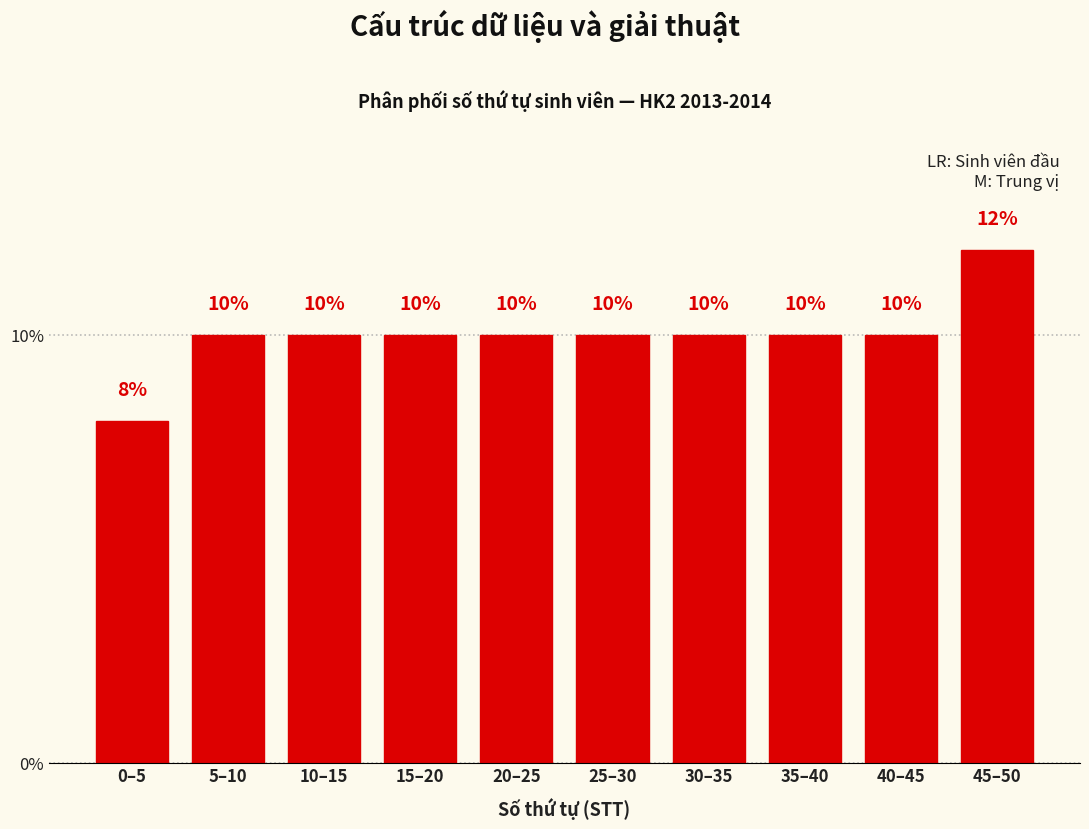

Reading right to left, what are all the values shown in this chart?

45–50=12	40–45=10	35–40=10	30–35=10	25–30=10	20–25=10	15–20=10	10–15=10	5–10=10	0–5=8